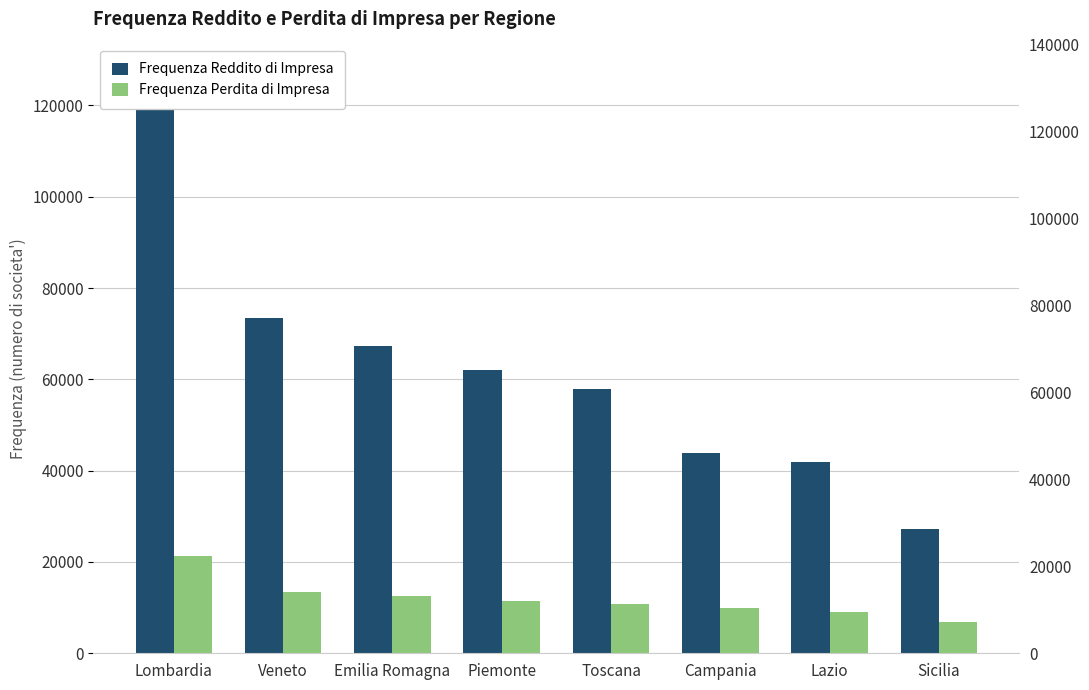

What are all the series names shown in the legend?

Frequenza Reddito di Impresa, Frequenza Perdita di Impresa